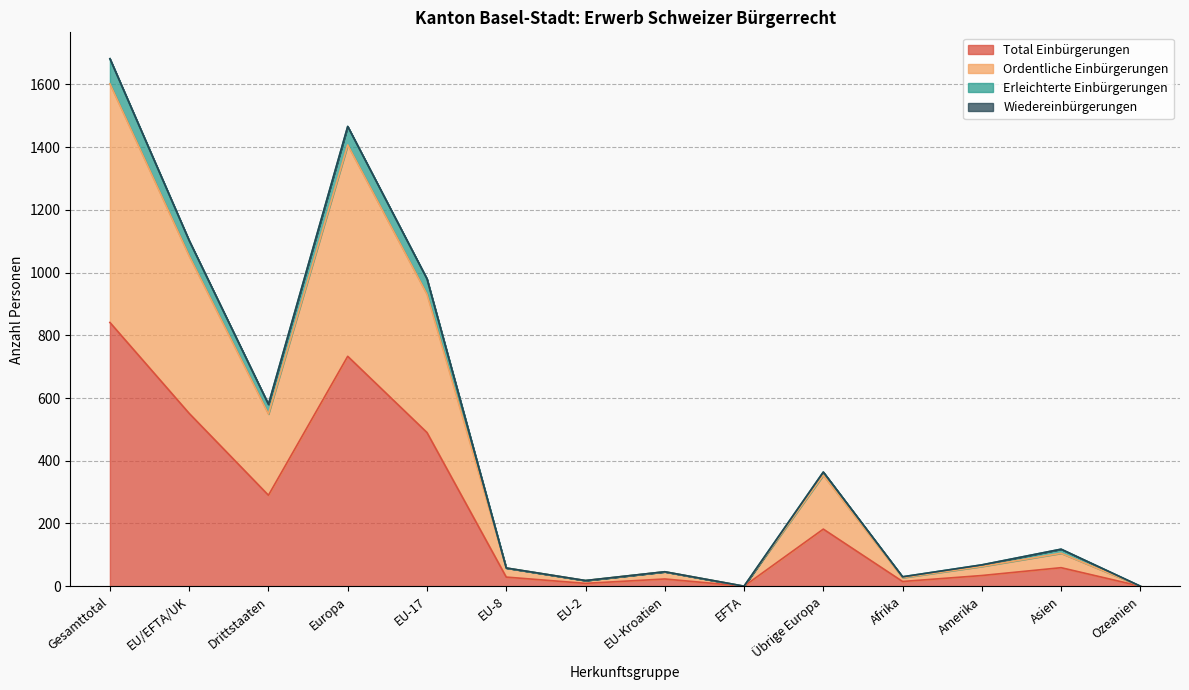

The value of Total Einbürgerungen at Drittstaaten is 290. True or false?

True